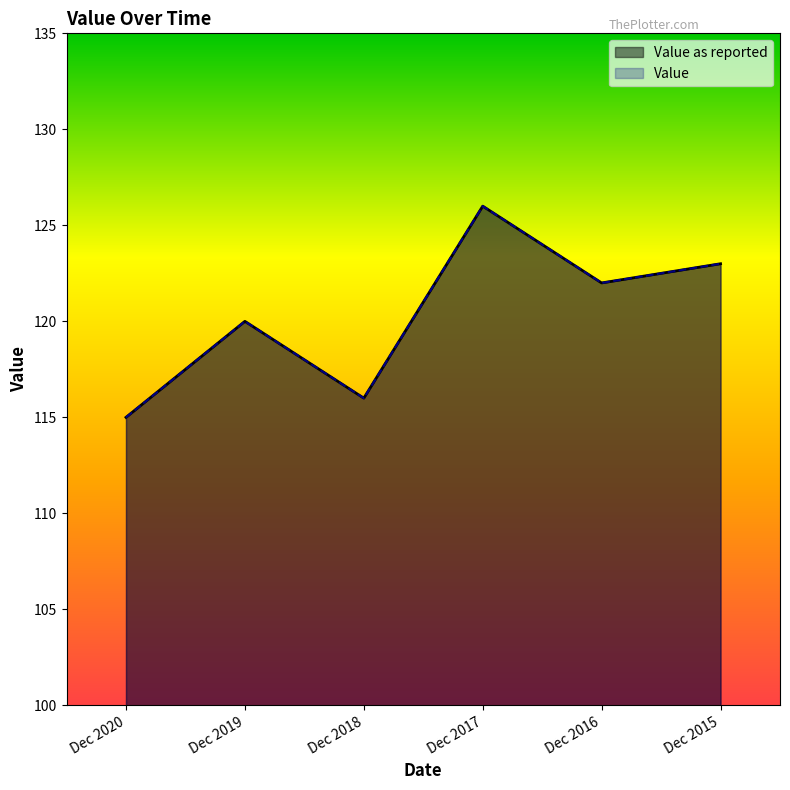

How many values in the Value series are below 122?

3